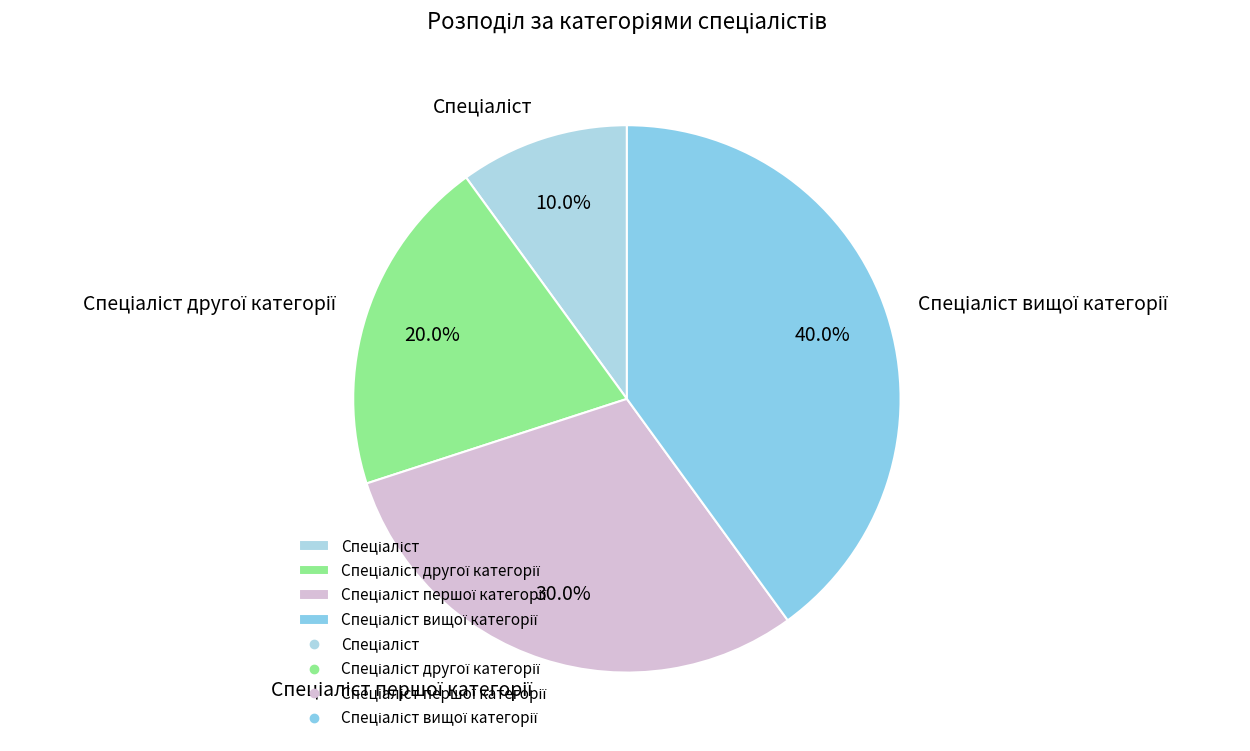

Is there a majority slice in this chart?

No